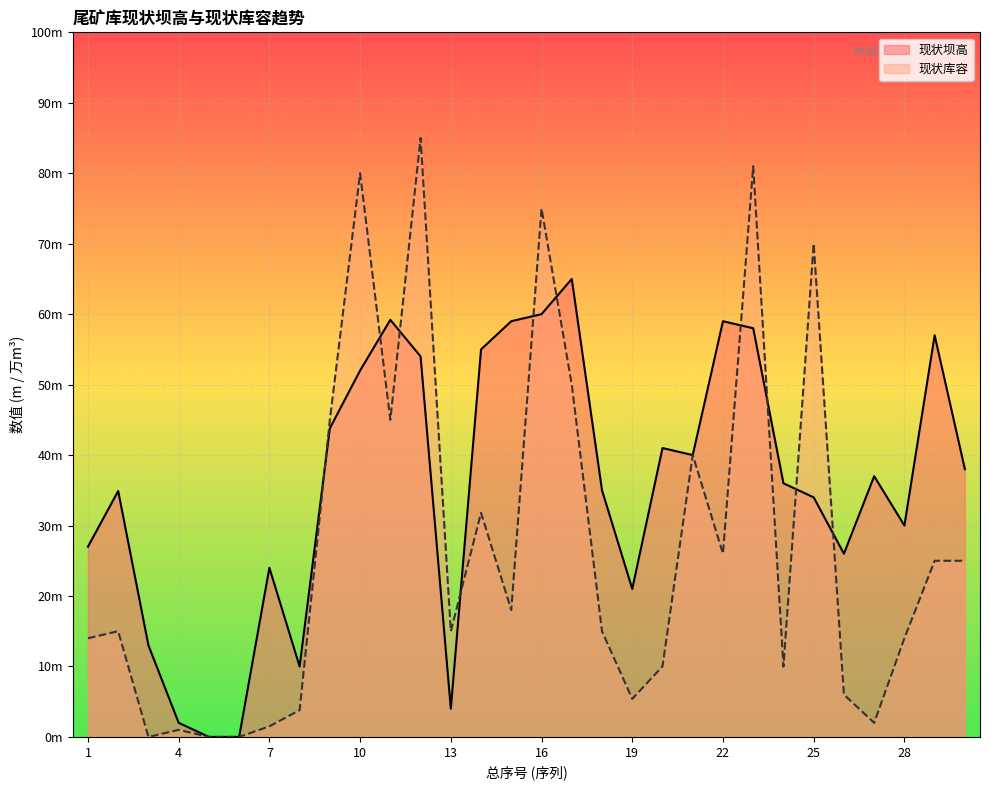

How many intersections are there between 现状坝高 and 现状库容?

10